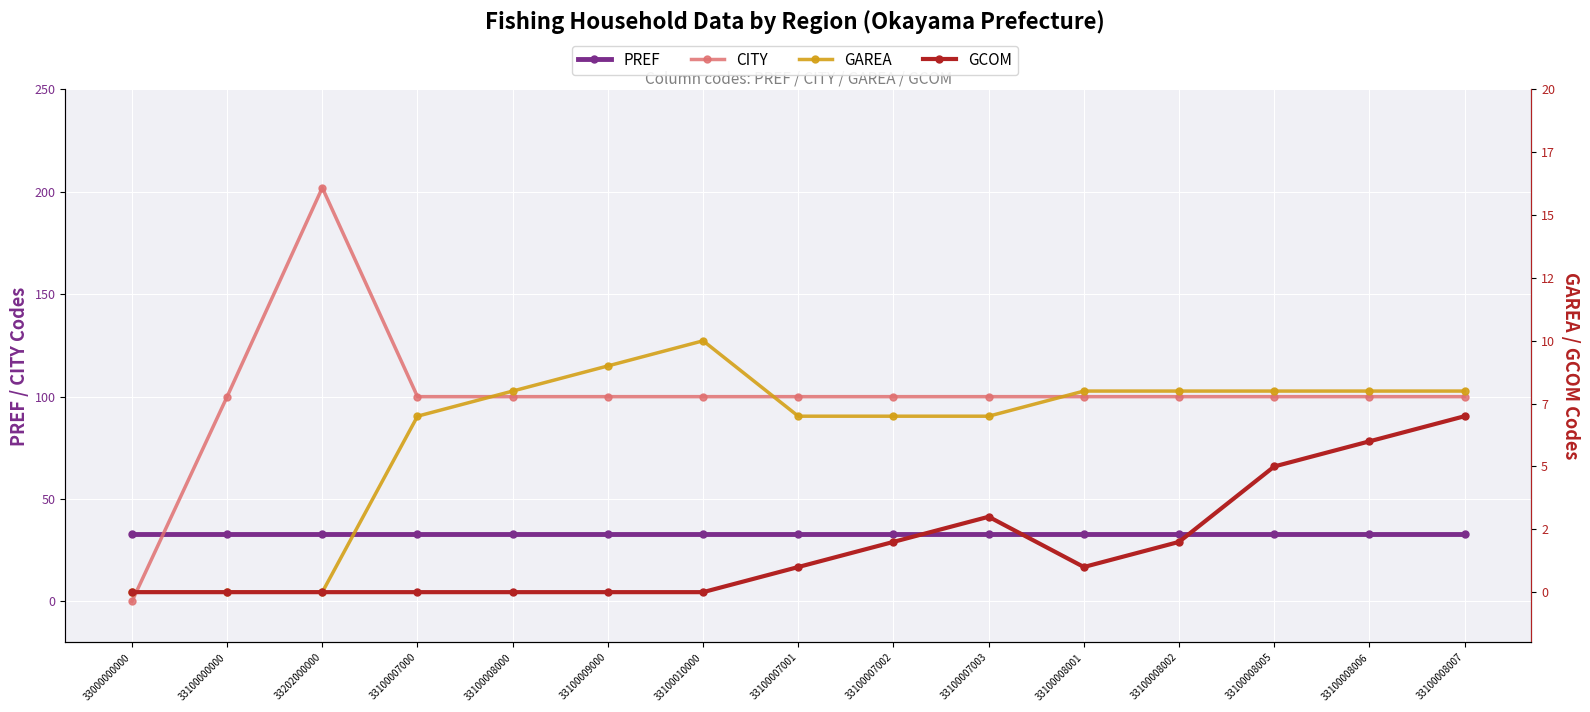

Where does the GCOM series first go above 1?

33100007002